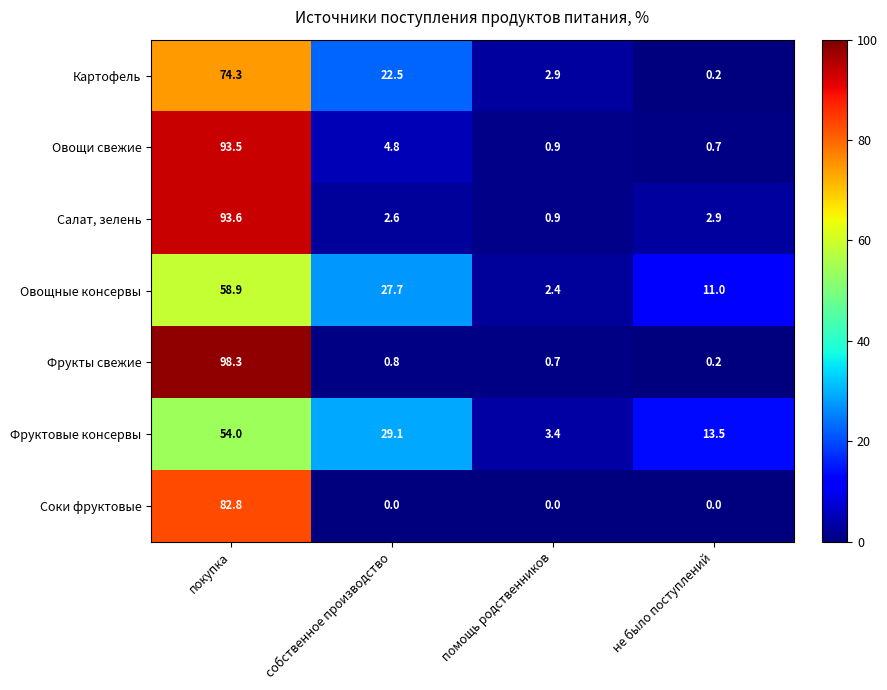

What is the sum of all Овощи свежие values?

99.9